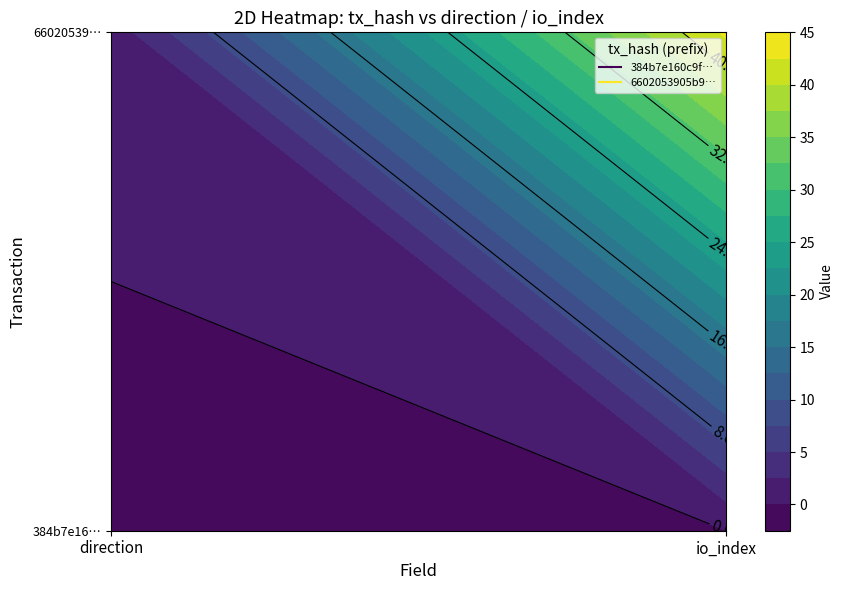

Is the value of 6602053905b92fdbe06b2059b1848589c2143a5 at 1 greater than the value of 384b7e160c9ff4d971d9a4582d167cc1995e86b at 1?

Yes